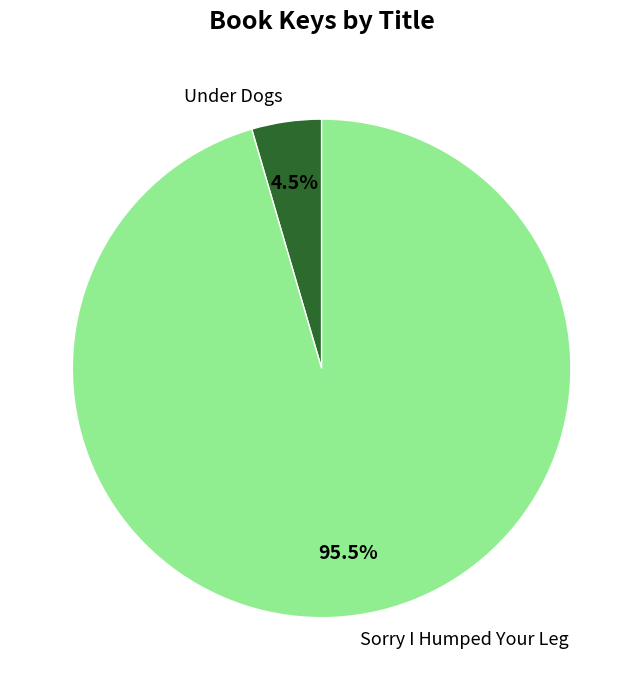

Is it true that Under Dogs is 15% of the pie?

False